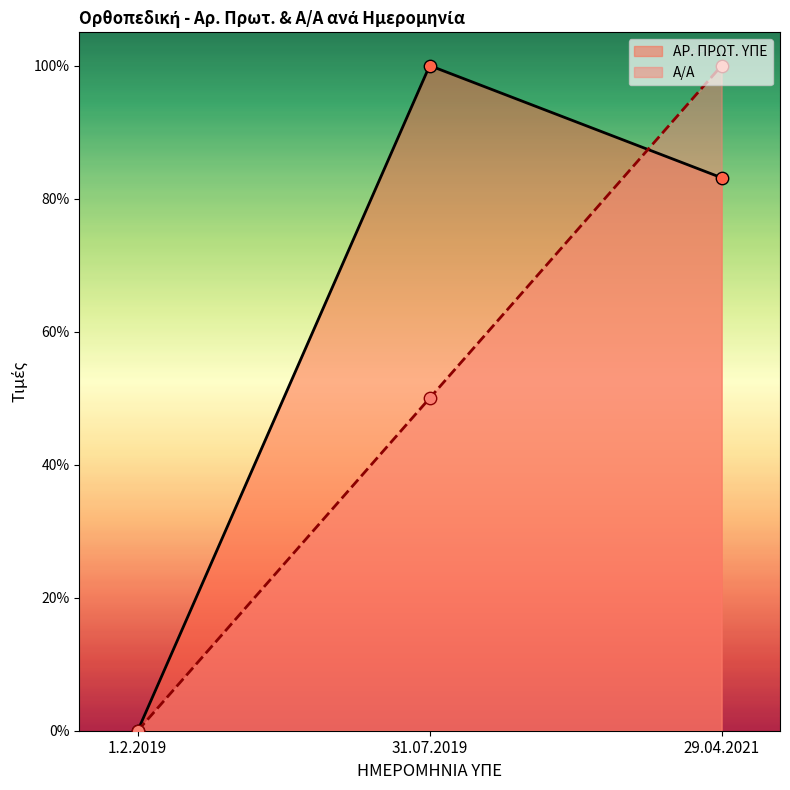

What are all the series names shown in the legend?

ΑΡ. ΠΡΩΤ. ΥΠΕ, Α/Α